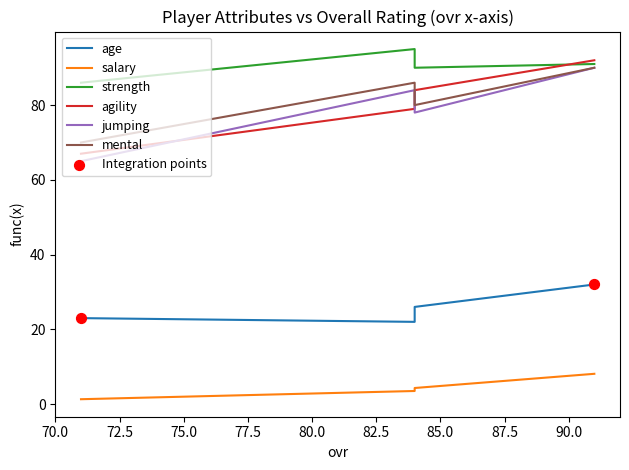

Which series has the largest Y range (max minus min)?

agility